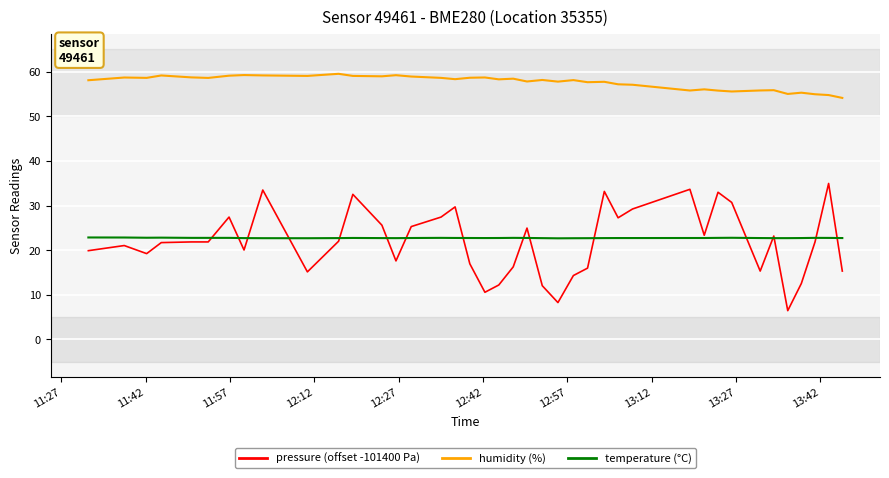

How many lines are shown in the chart?

3